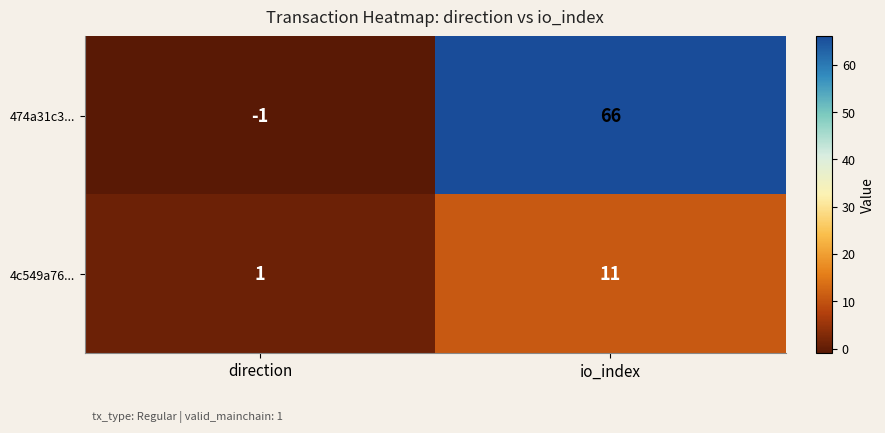

At direction, list the series in order from smallest to largest.

474a31c3..., 4c549a76...